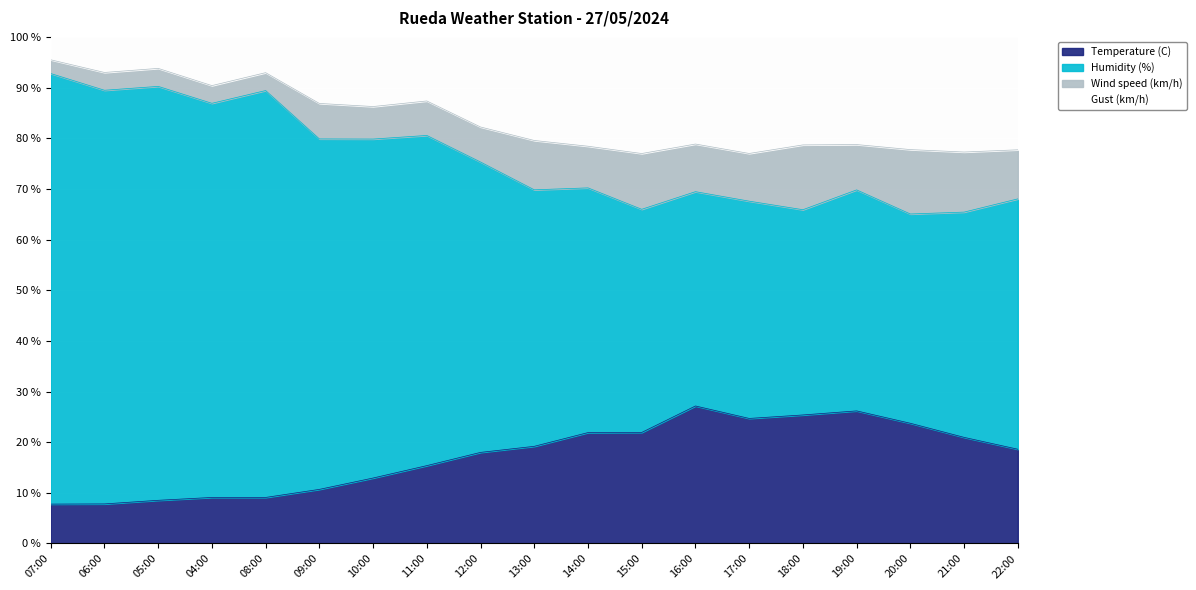

What is the total value across all series at 15:00?

100.0